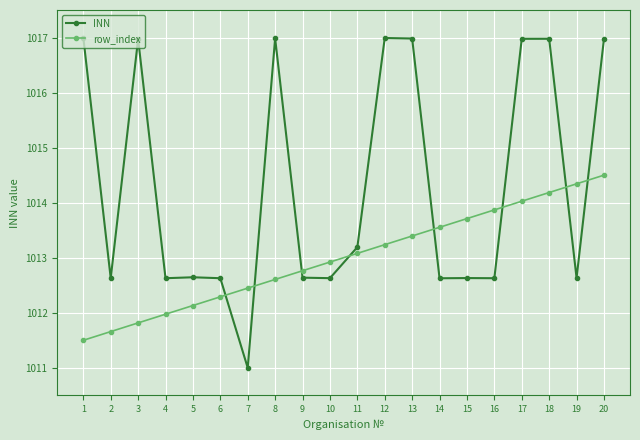

Reading left to right, what are all the values shown in this chart?

INN: 1017.0	1012.6	1017.0	1012.6	1012.6	1012.6	1011.0	1017.0	1012.6	1012.6	1013.2	1017.0	1017.0	1012.6	1012.6	1012.6	1017.0	1017.0	1012.6	1017.0
row_index: 1011.5	1011.7	1011.8	1012.0	1012.1	1012.3	1012.4	1012.6	1012.8	1012.9	1013.1	1013.2	1013.4	1013.6	1013.7	1013.9	1014.0	1014.2	1014.3	1014.5